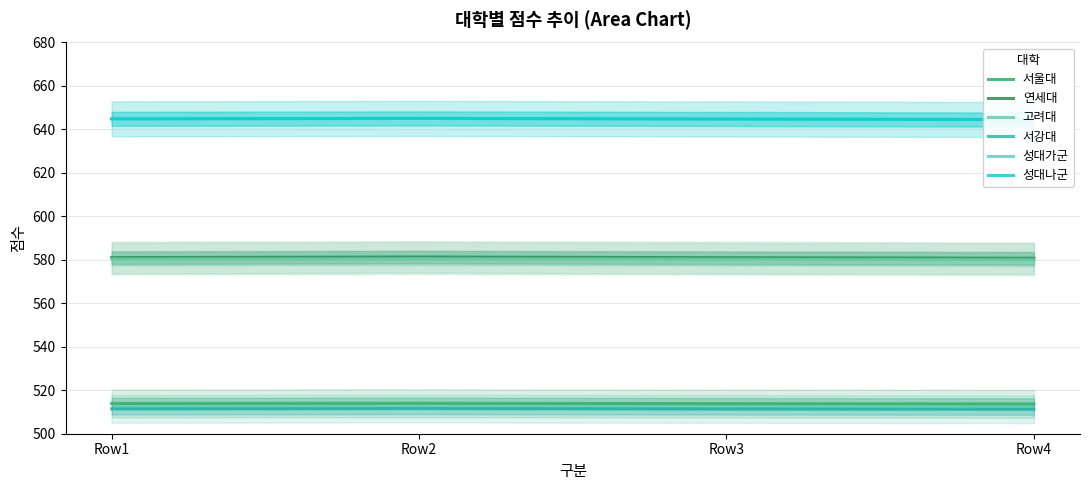

The value of 서강대 at Row1 is 799.8. True or false?

False